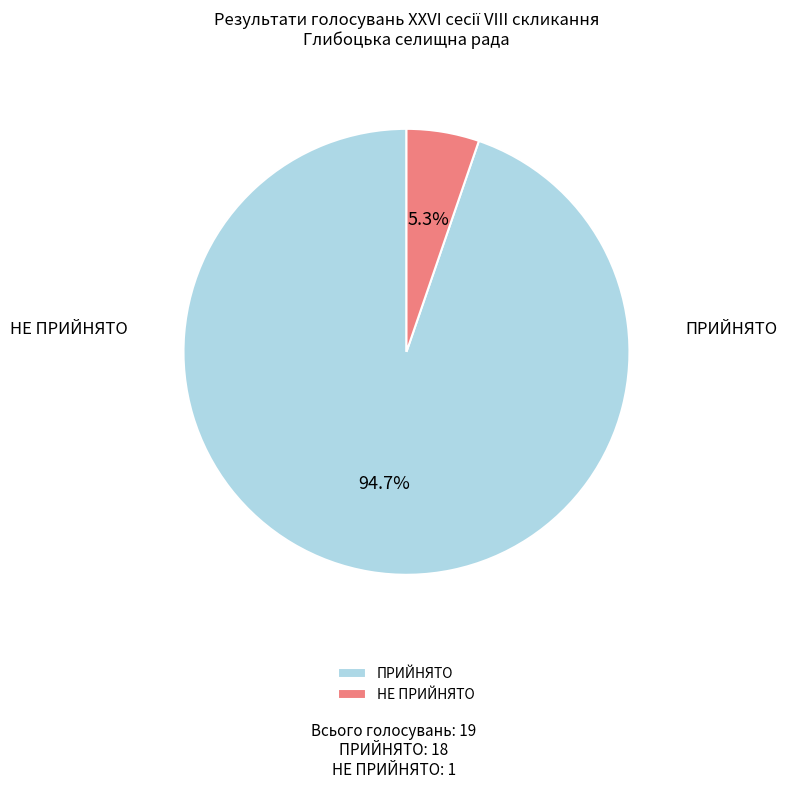

To the nearest percent, what is the difference between the largest and smallest slice percentages?

89%